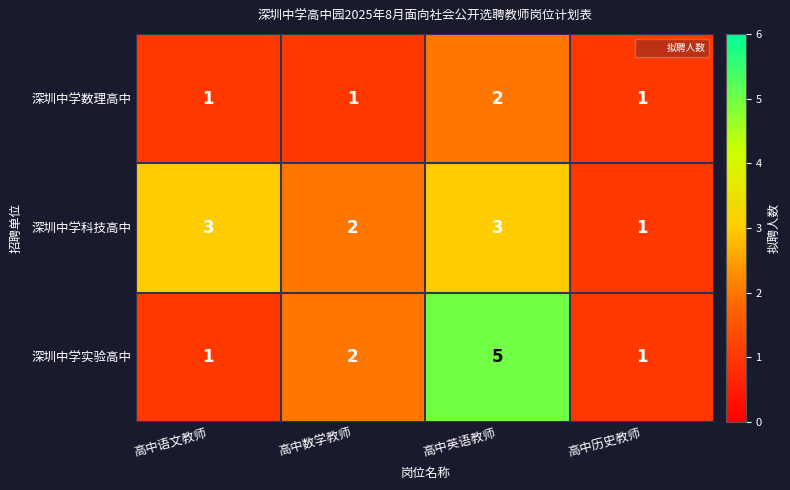

Is the value of 深圳中学实验高中 at 高中英语教师 greater than the value of 深圳中学科技高中 at 高中英语教师?

Yes